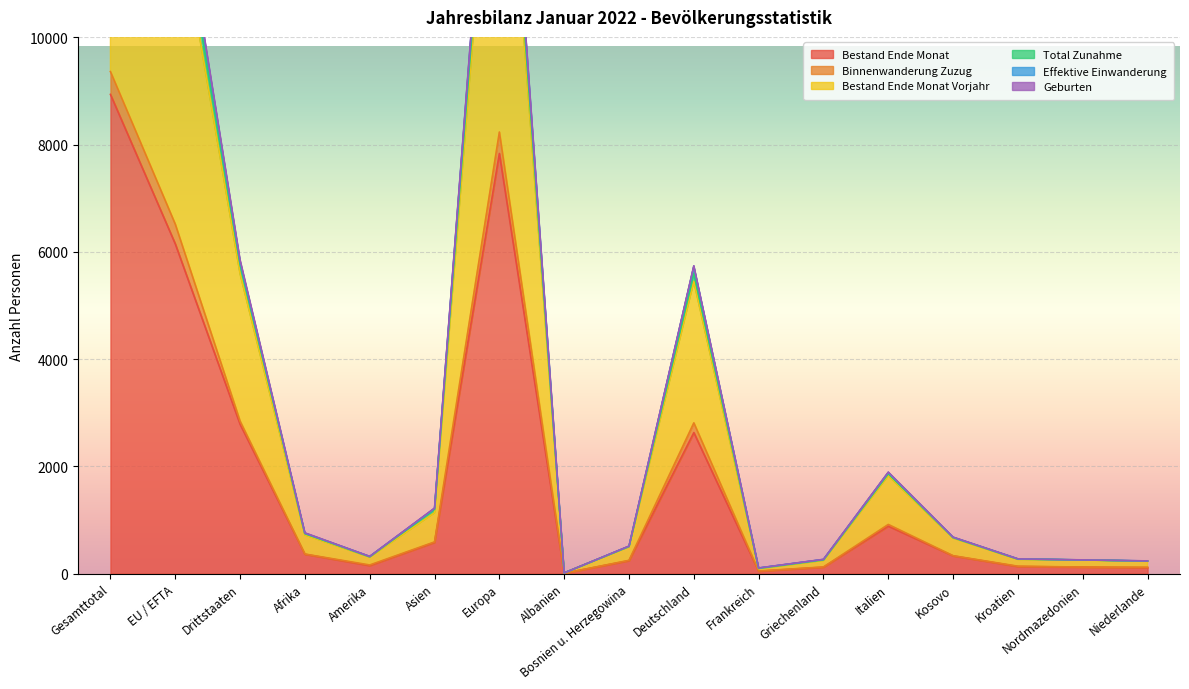

Read the Binnenwanderung Zuzug value at Niederlande, to the nearest 50.

100